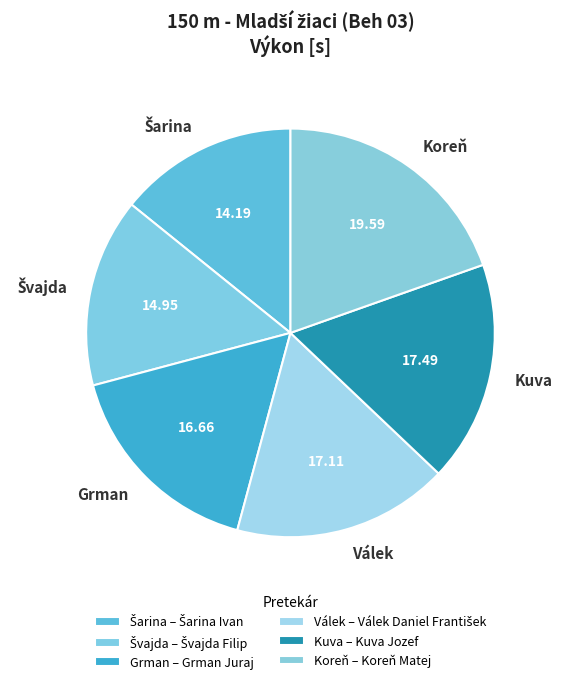

Is there a majority slice in this chart?

No